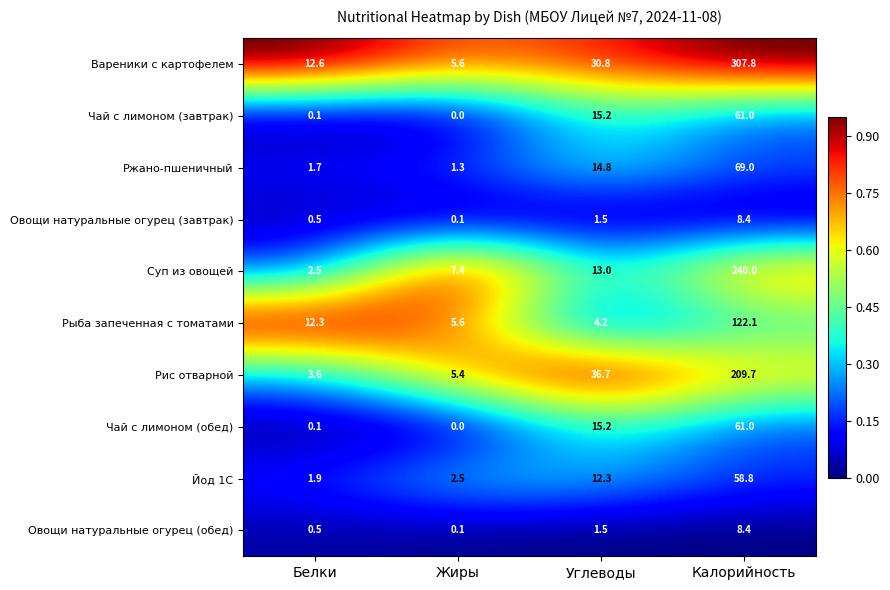

What is the difference between the second highest and minimum values in the Чай с лимоном (завтрак) series?

15.2